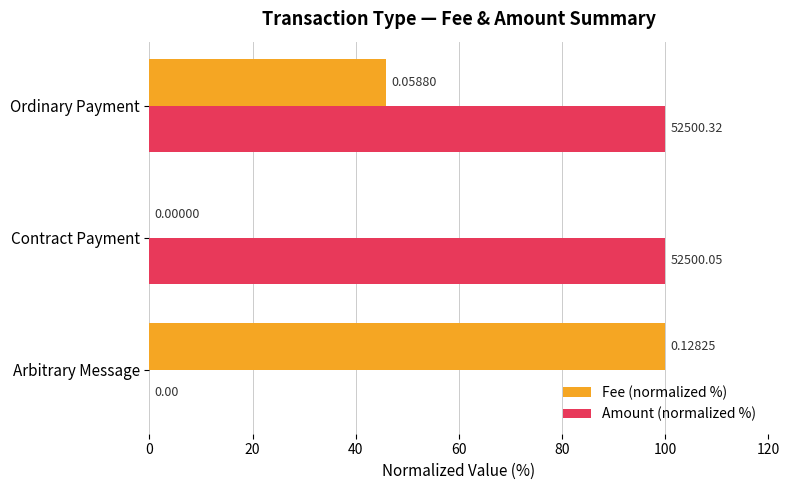

What is the highest value of the Fee (normalized %) series?

100.0